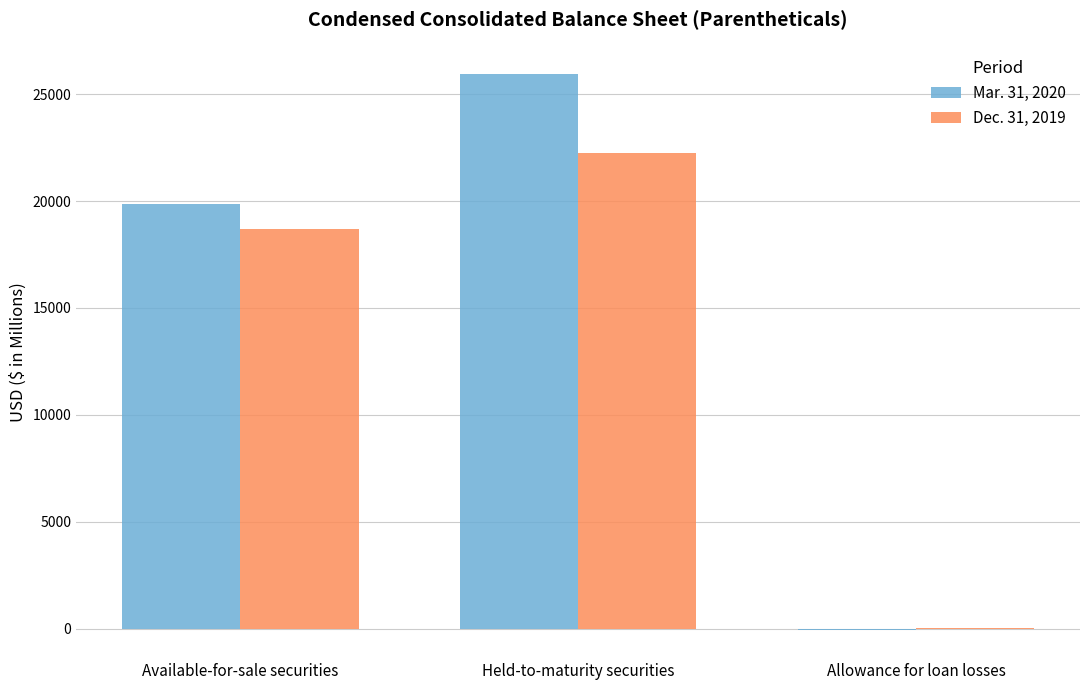

What is the highest value of the Mar. 31, 2020 series?

25926